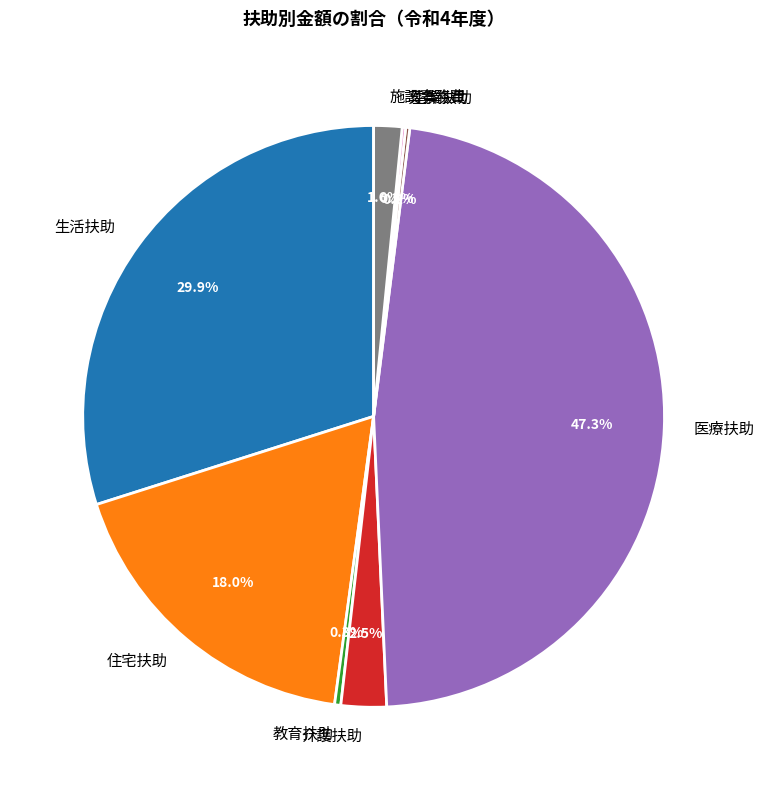

What percentage is NOT represented by 施設事務費?

98.4%